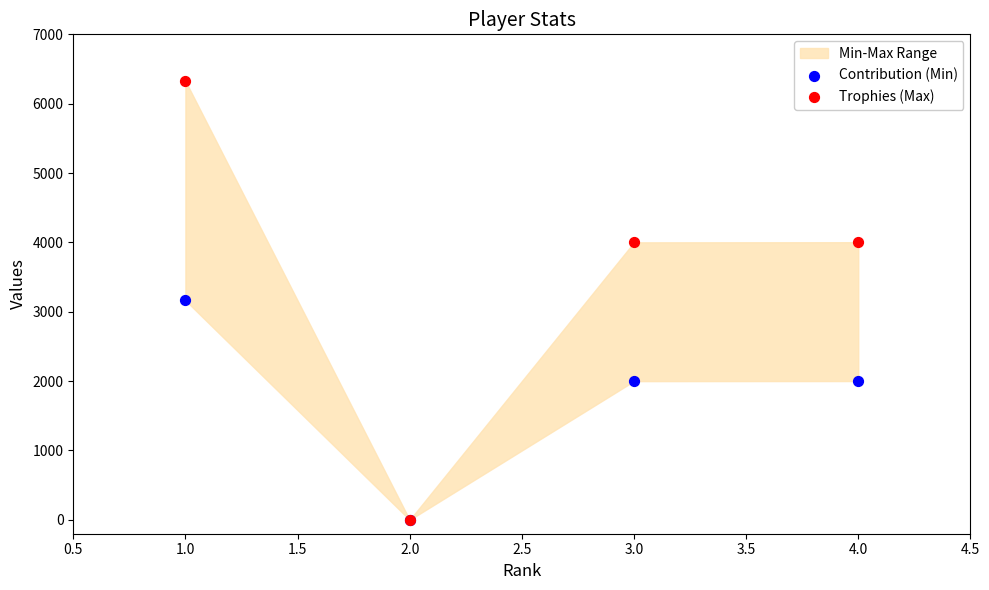

Which series reaches the minimum Y coordinate?

Contribution (Min)